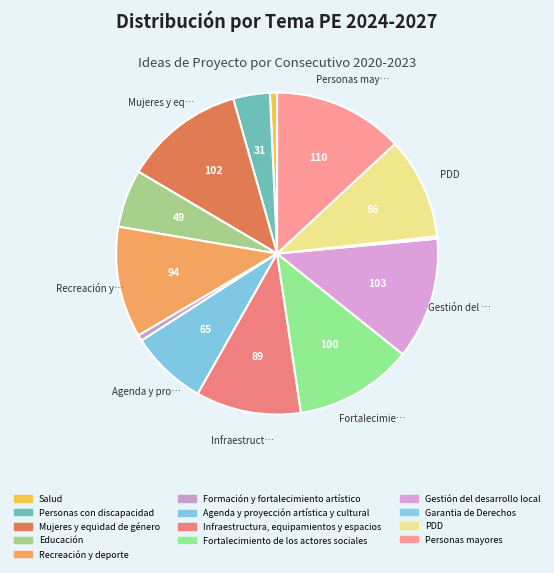

Is it true that Gestión del desarrollo local is 12% of the pie?

True